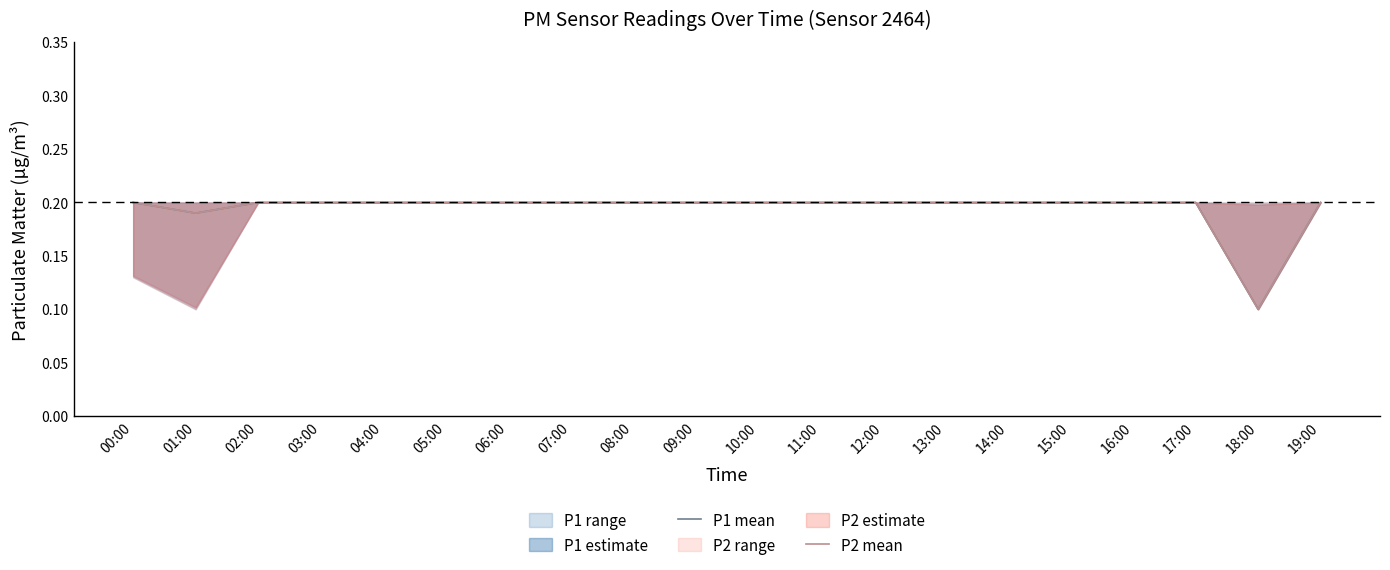

How many interior local valleys does the P2 mean series have?

2